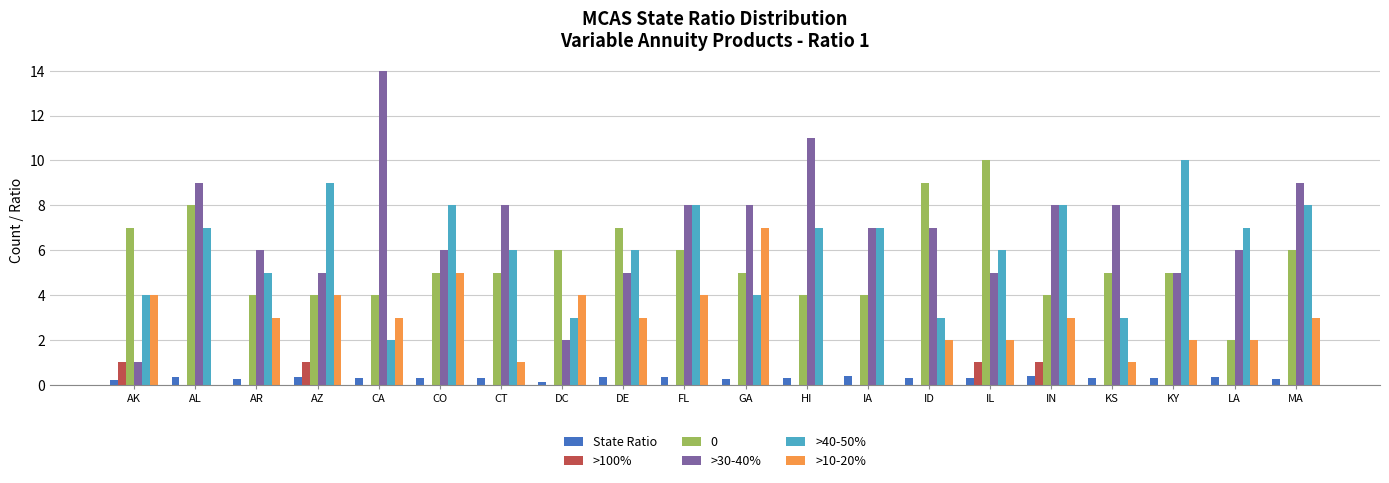

Count the >40-50% values in the range 4 to 8.

14